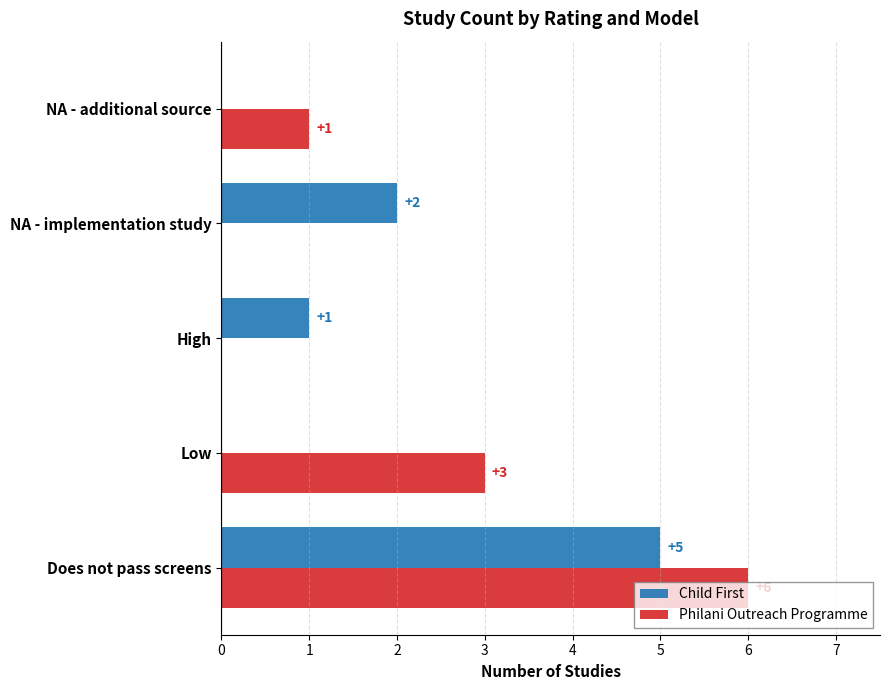

How many categories are shown in the chart?

5